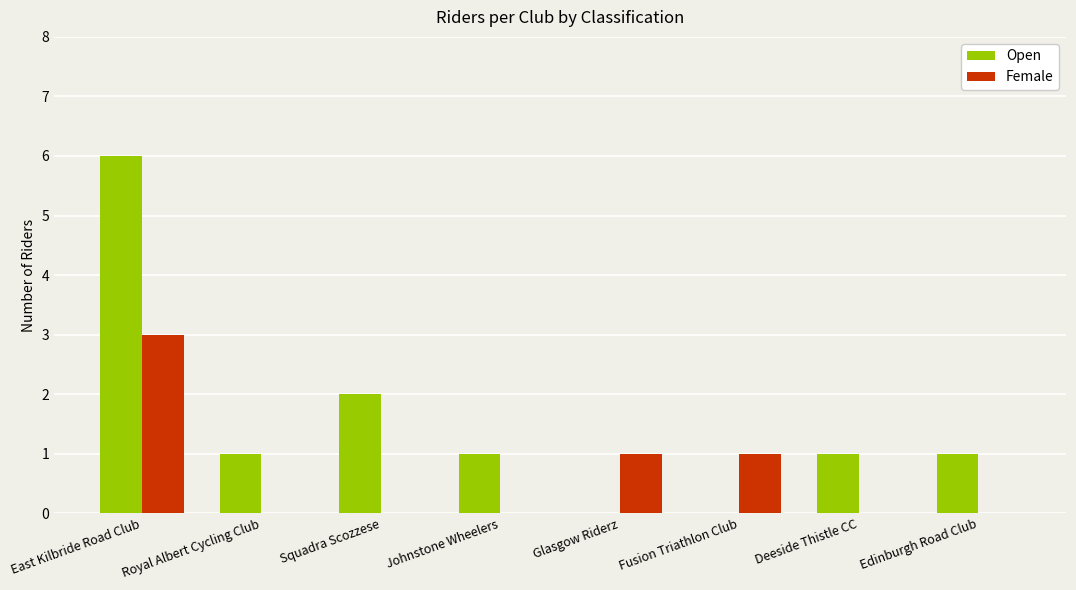

Between East Kilbride Road Club and Glasgow Riderz, which series saw the biggest shift?

Open